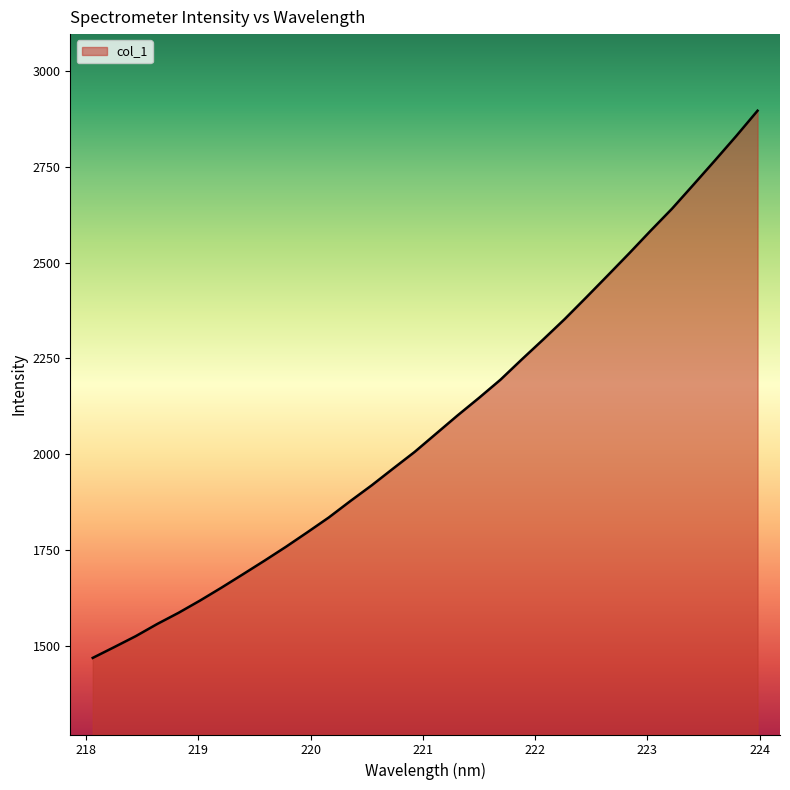

How many values exceed 2053?

16